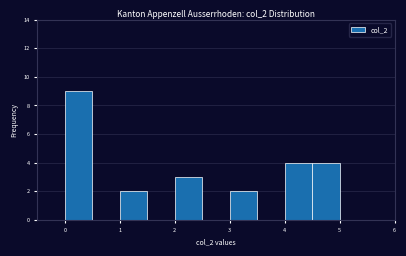

Reading left to right, transcribe this chart: for each bar, give the range it covers on the x-axis and its height. The values are not printed on the chart, so give them approximately, as read against the axis.

0.0 to 0.5: 9
0.5 to 1.0: 0
1.0 to 1.5: 2
1.5 to 2.0: 0
2.0 to 2.5: 3
2.5 to 3.0: 0
3.0 to 3.5: 2
3.5 to 4.0: 0
4.0 to 4.5: 4
4.5 to 5.0: 4